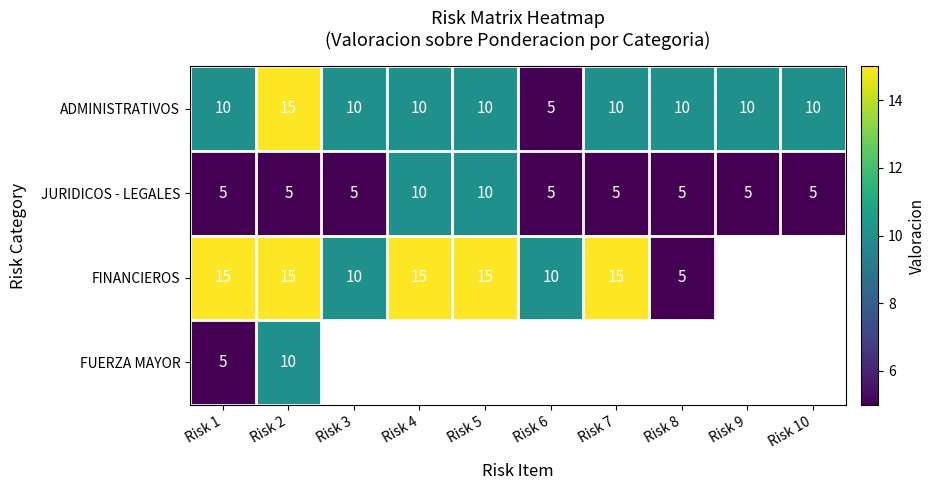

What is the sum of the FINANCIEROS values at Risk 6 and Risk 2?

25